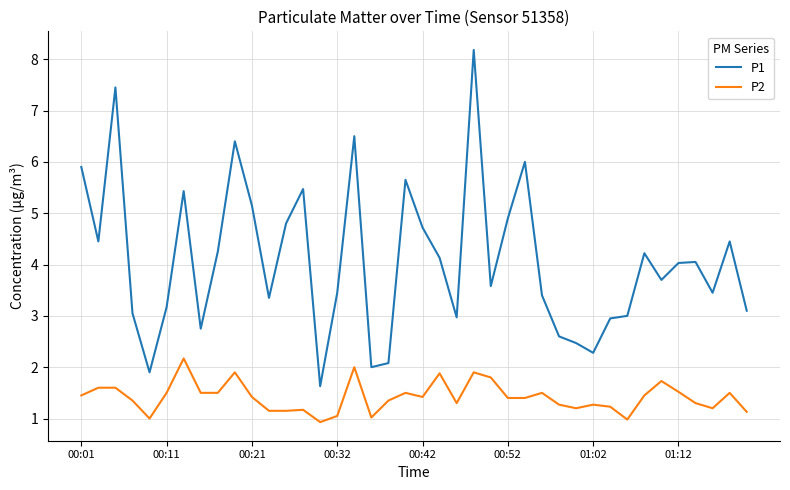

Which series has the largest range (max minus min)?

P1